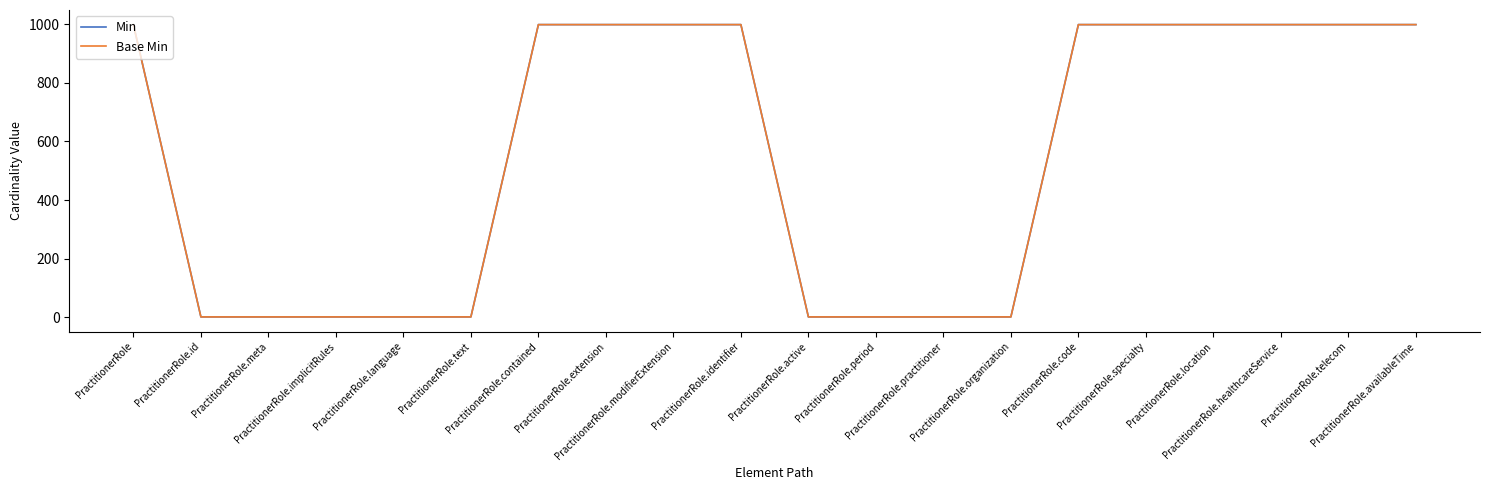

What position from the right is PractitionerRole.specialty?

5